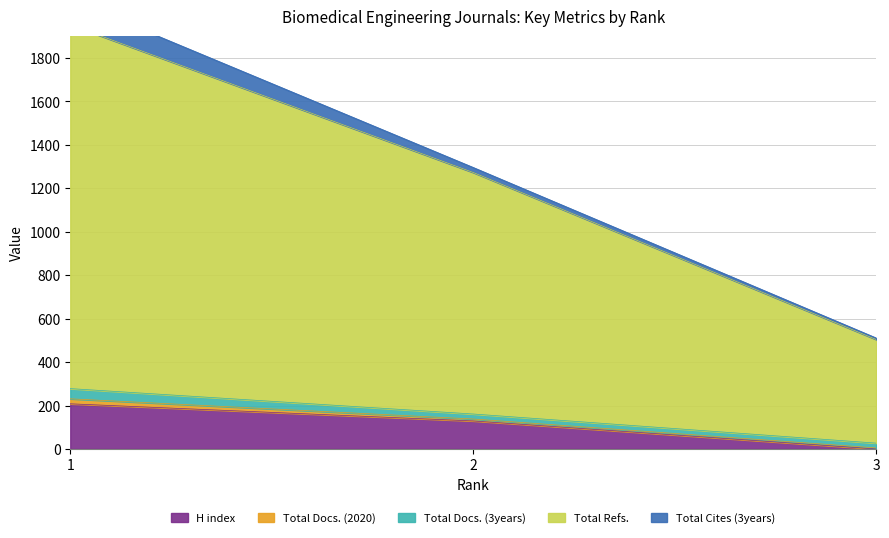

What is the greatest value displayed?

1675